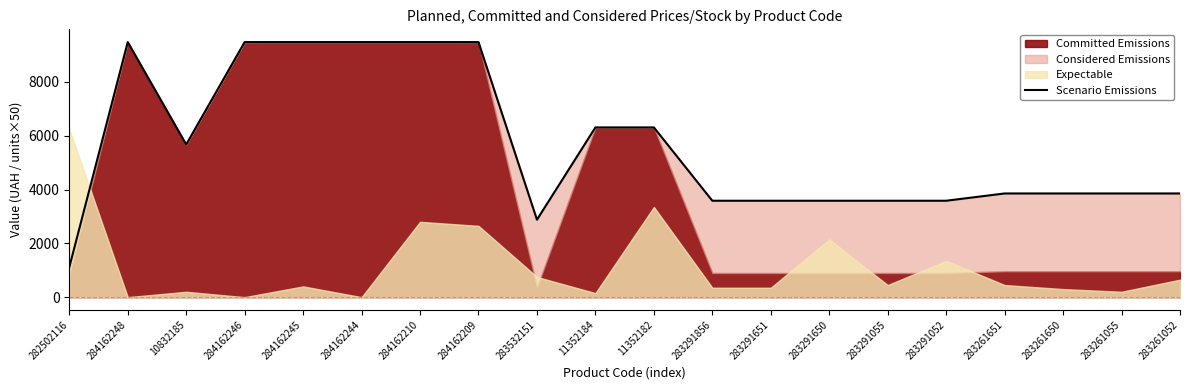

The value at 283291650 is 3583.6. True or false?

True